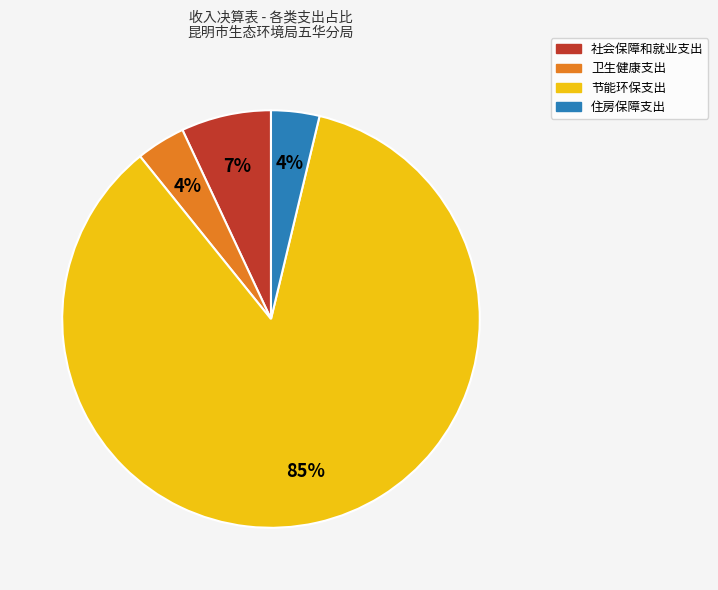

Combined, do 住房保障支出 and 社会保障和就业支出 account for over 50%?

No